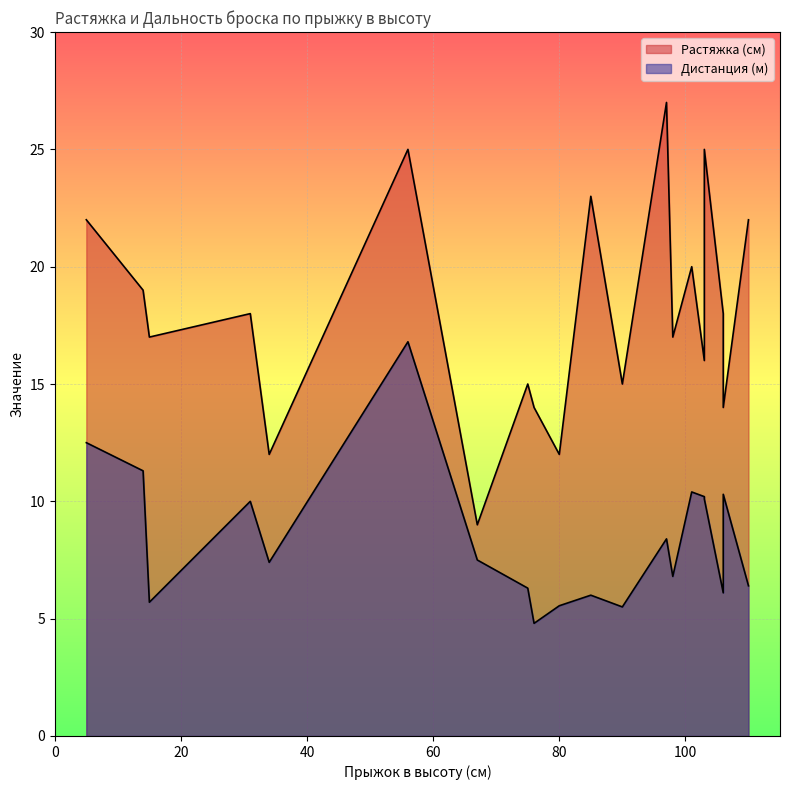

Is the value of Дистанция (м) at 75 greater than the value of Растяжка (см) at 31?

No